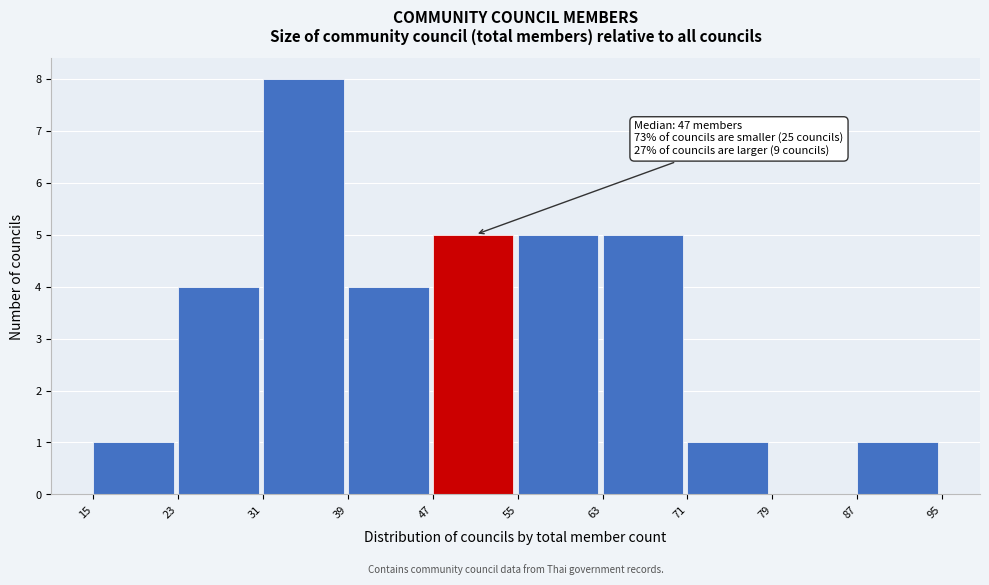

Over which range of the x-axis is the bar tallest?

31 to 39